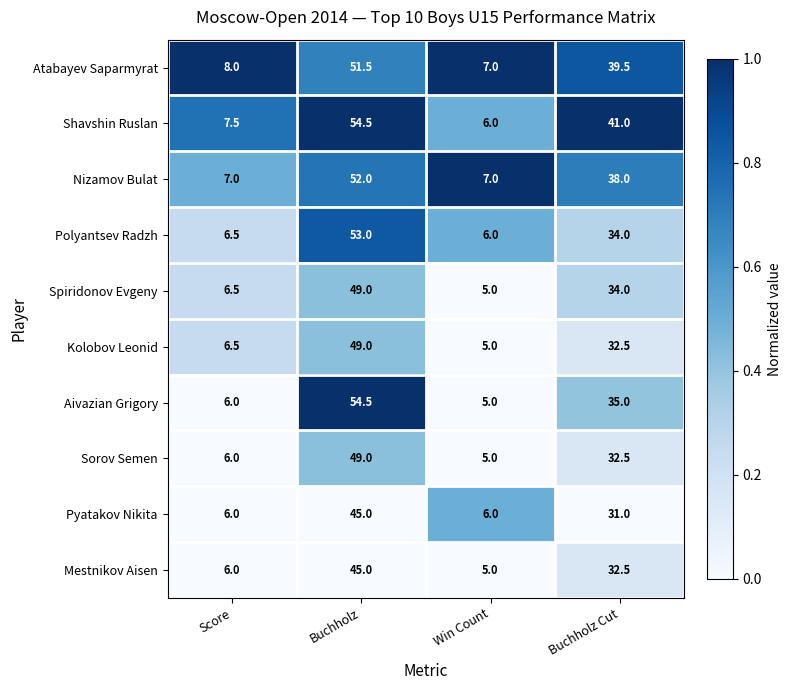

Read the Nizamov Bulat value at Score.

7.0